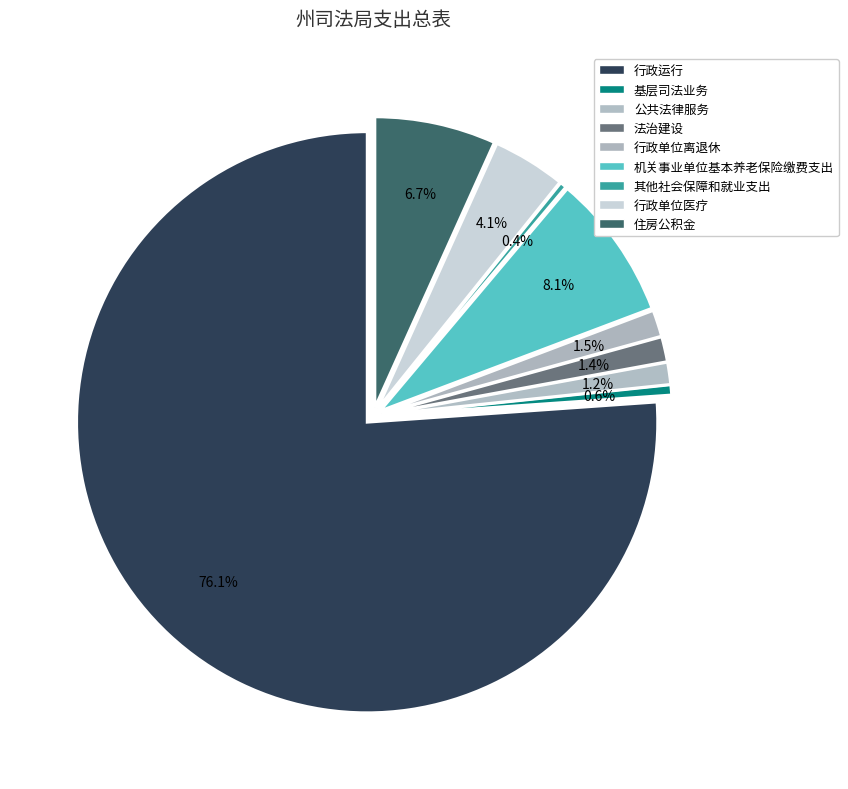

Rank the categories by value from lowest to highest.

其他社会保障和就业支出, 基层司法业务, 公共法律服务, 法治建设, 行政单位离退休, 行政单位医疗, 住房公积金, 机关事业单位基本养老保险缴费支出, 行政运行